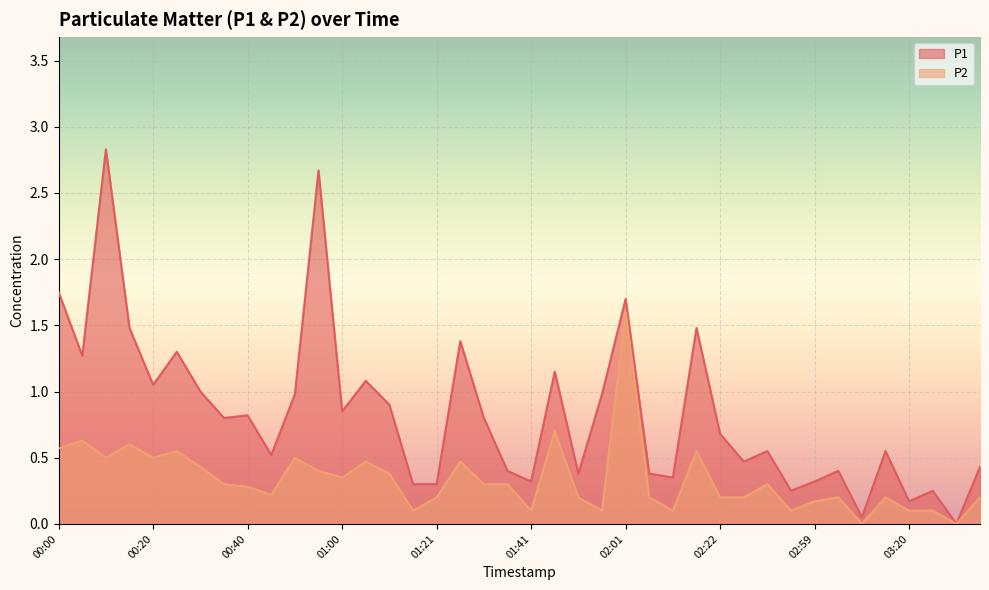

In P1, how many points are lower than both neighbors (excluding endpoints)?

13